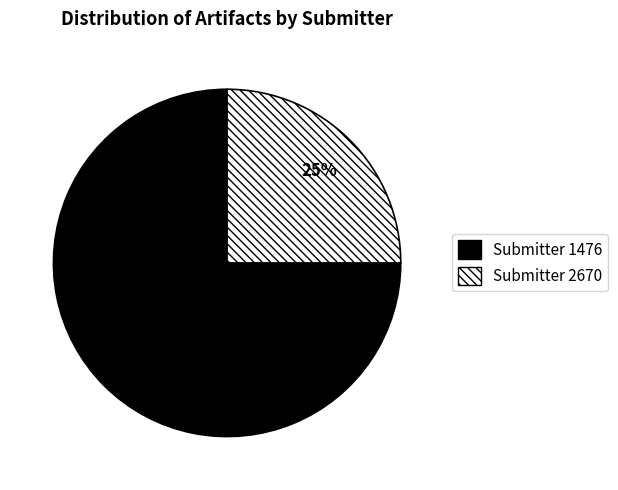

To the nearest percent, what is the average slice percentage?

50%